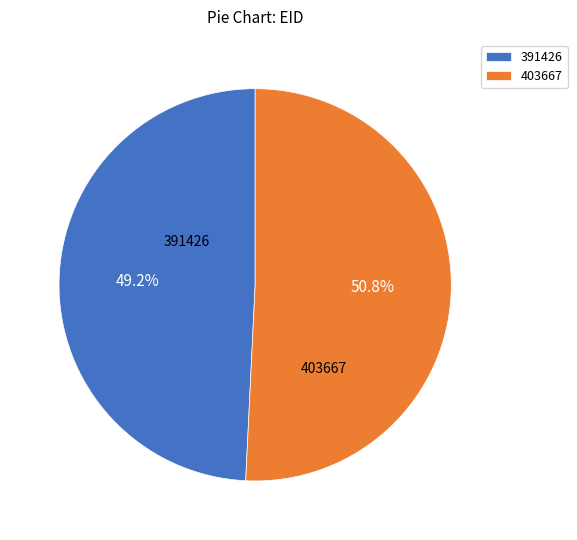

The 391426 slice represents 56% of the pie. True or false?

False